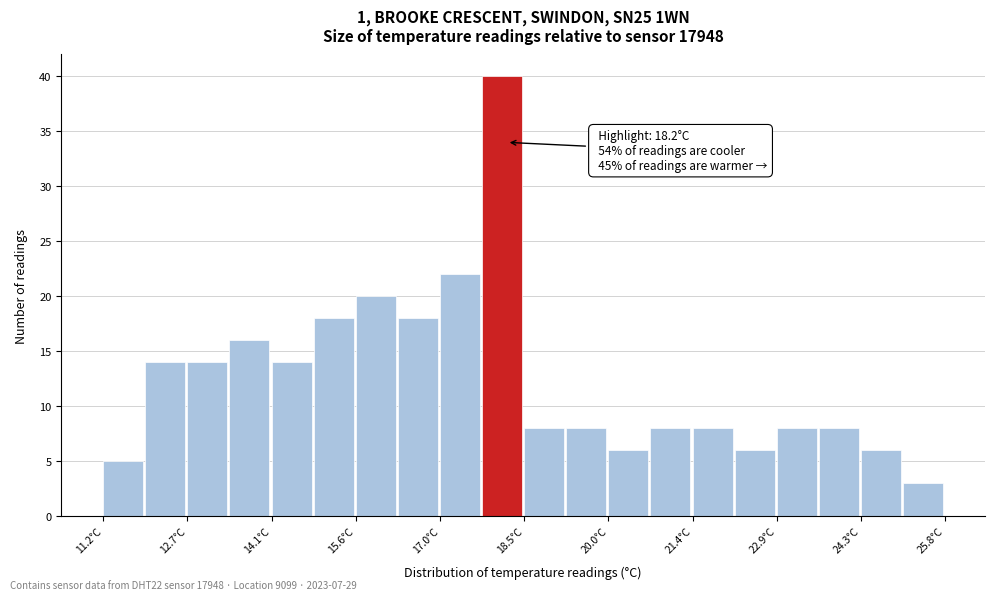

Read against the x-axis, roughly where is the centre of the tallest bar?

18.2